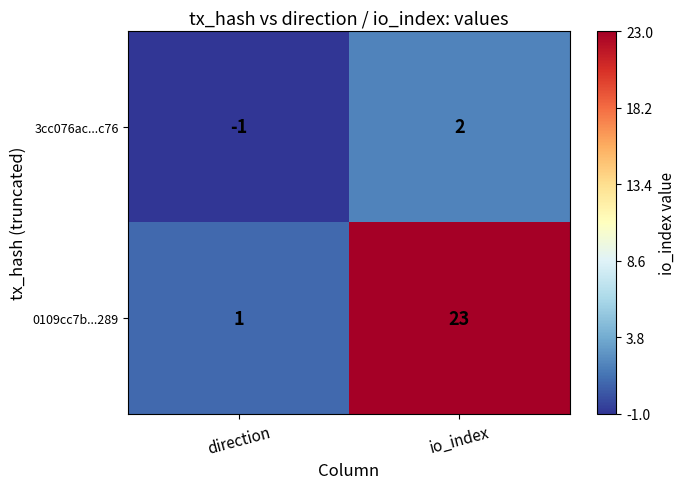

Count the number of categories in the chart.

2